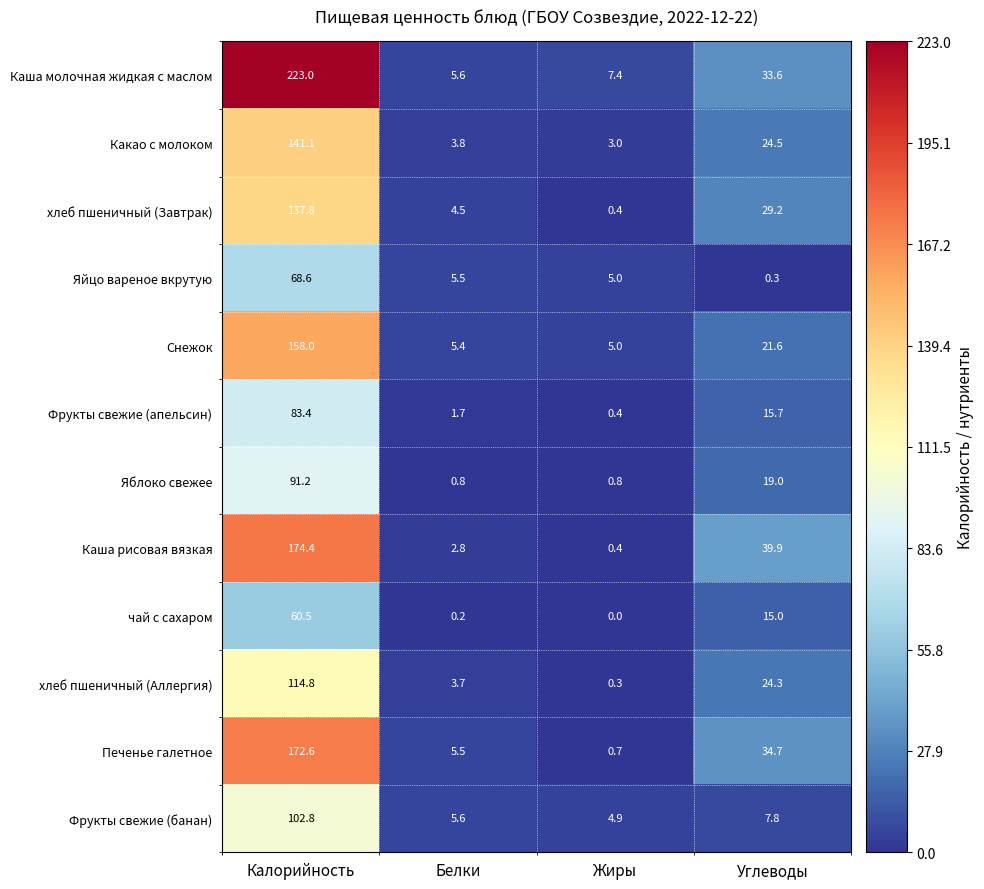

What is the maximum value shown in the chart?

223.0